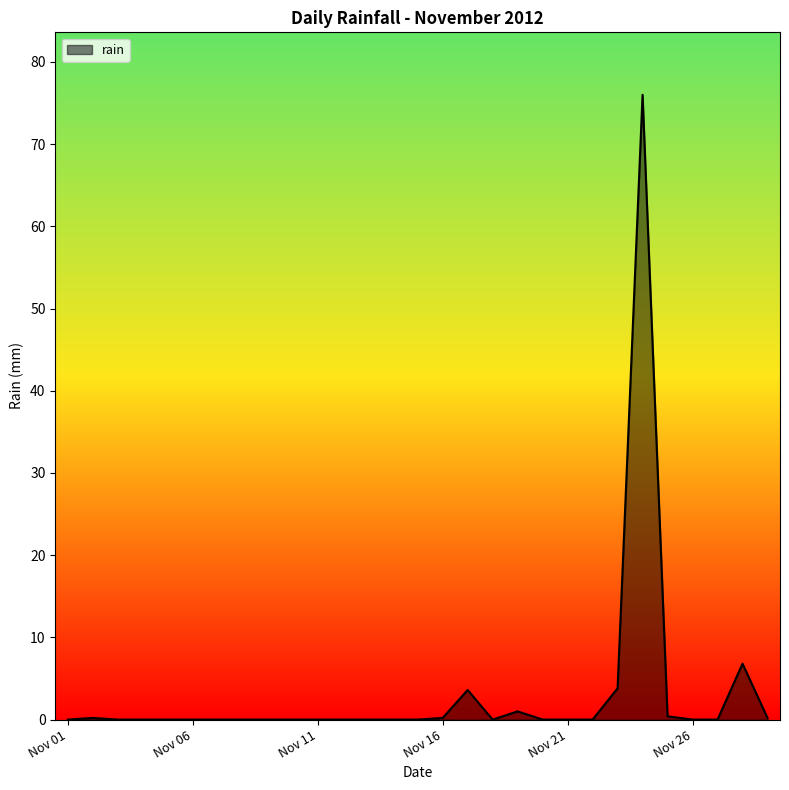

What is the difference between the maximum and minimum values?

76.0